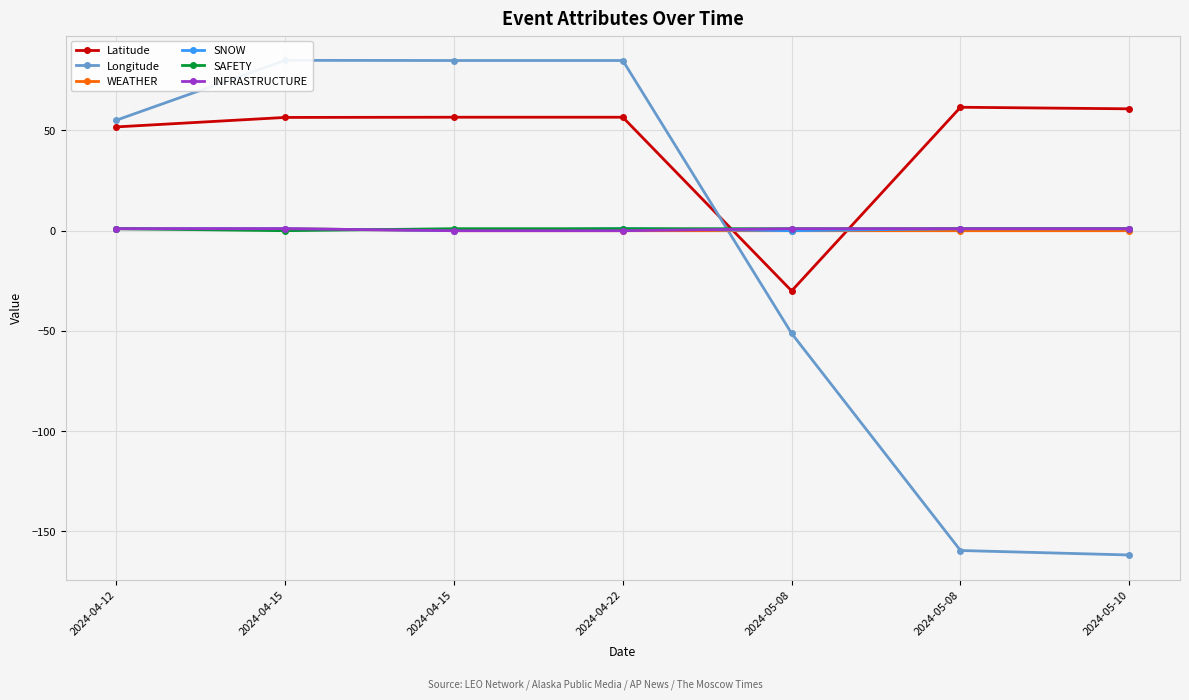

Between 2024-04-15 and 2024-04-15, which is larger?

2024-04-15